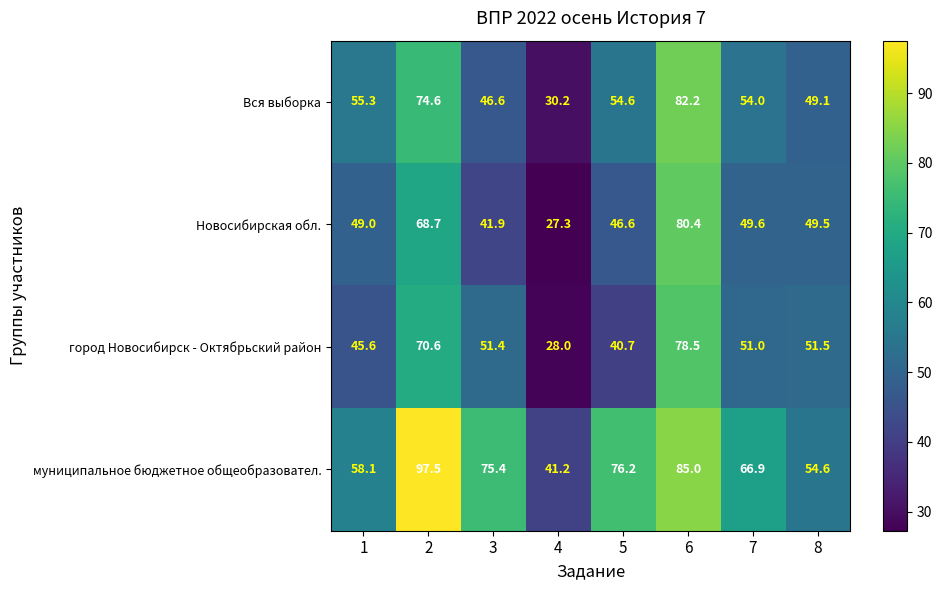

How many data points in муниципальное бюджетное общеобразовател. are above 75?

4